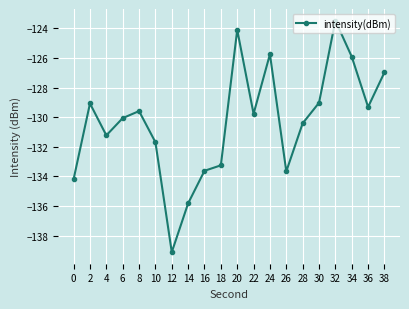

How many interior local peaks (higher than both neighbors) does the data have?

5